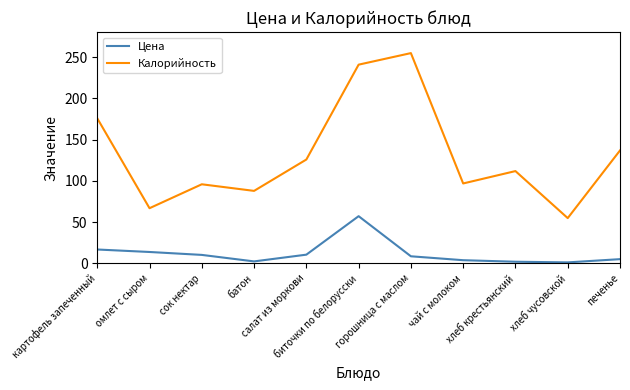

At which category does the chart reach its peak across all series?

горошница с маслом